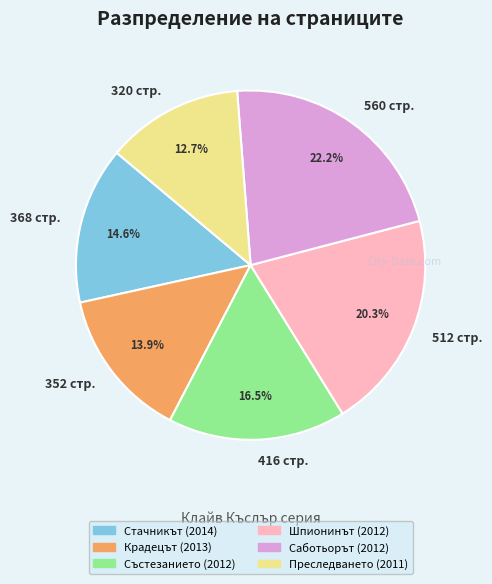

To the nearest percent, what is the average slice percentage?

17%